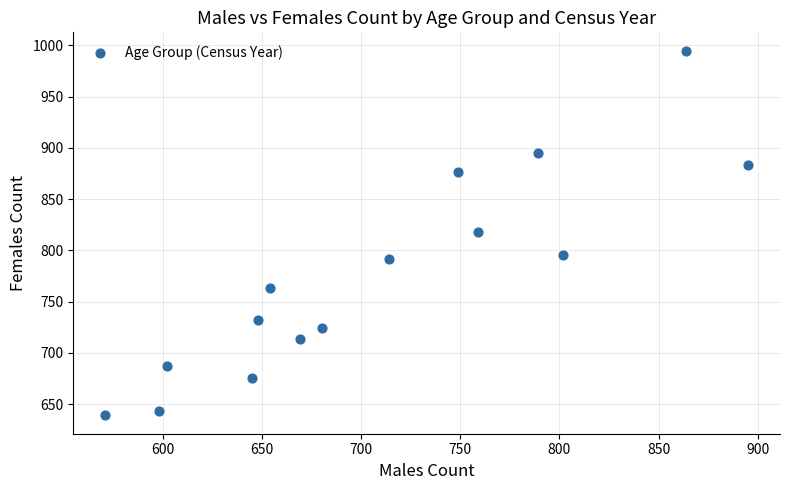

What is the range of X values (max minus min)?

324